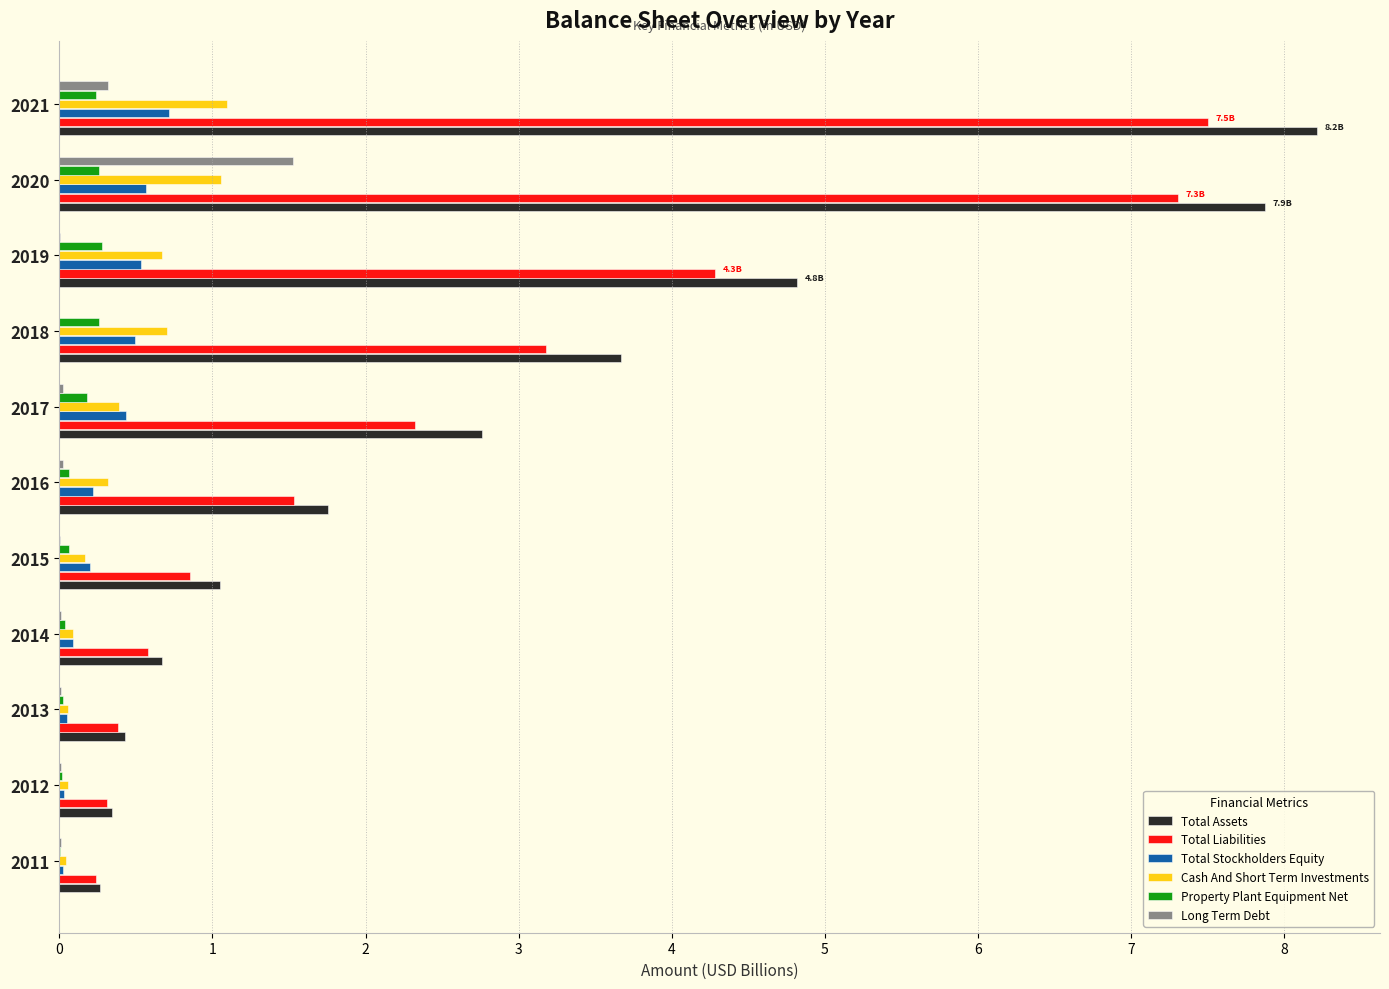

What is the sum of all Total Assets values?

31.8